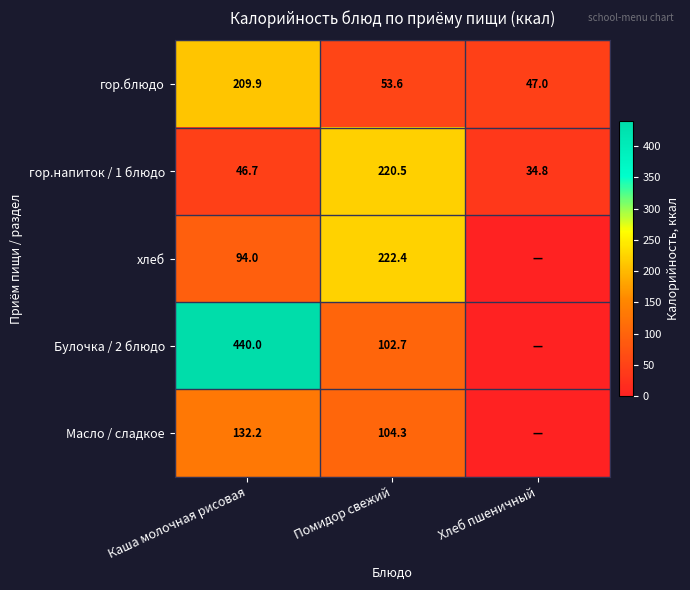

Between Хлеб пшеничный and Помидор свежий, which is larger?

Помидор свежий